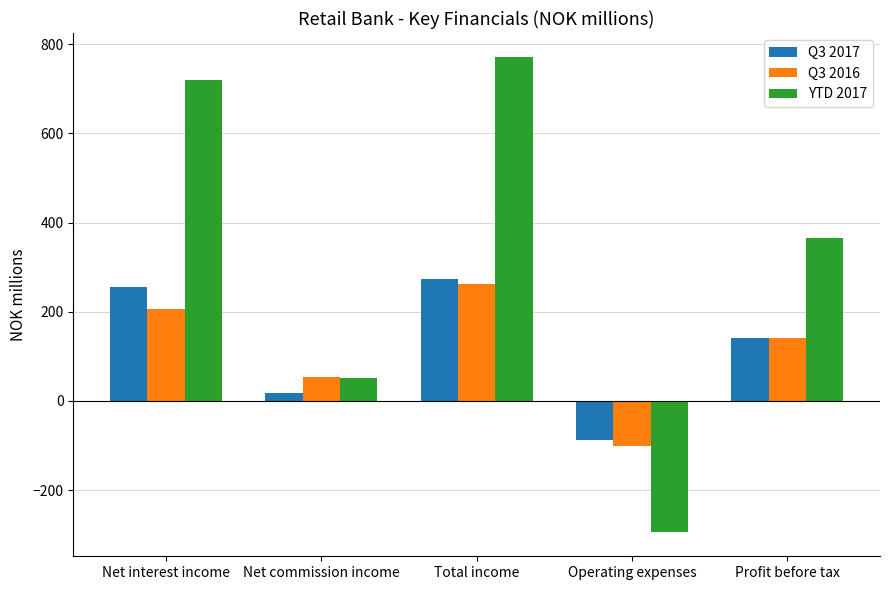

Is the value of YTD 2017 at Net interest income greater than the value of Q3 2017 at Profit before tax?

Yes